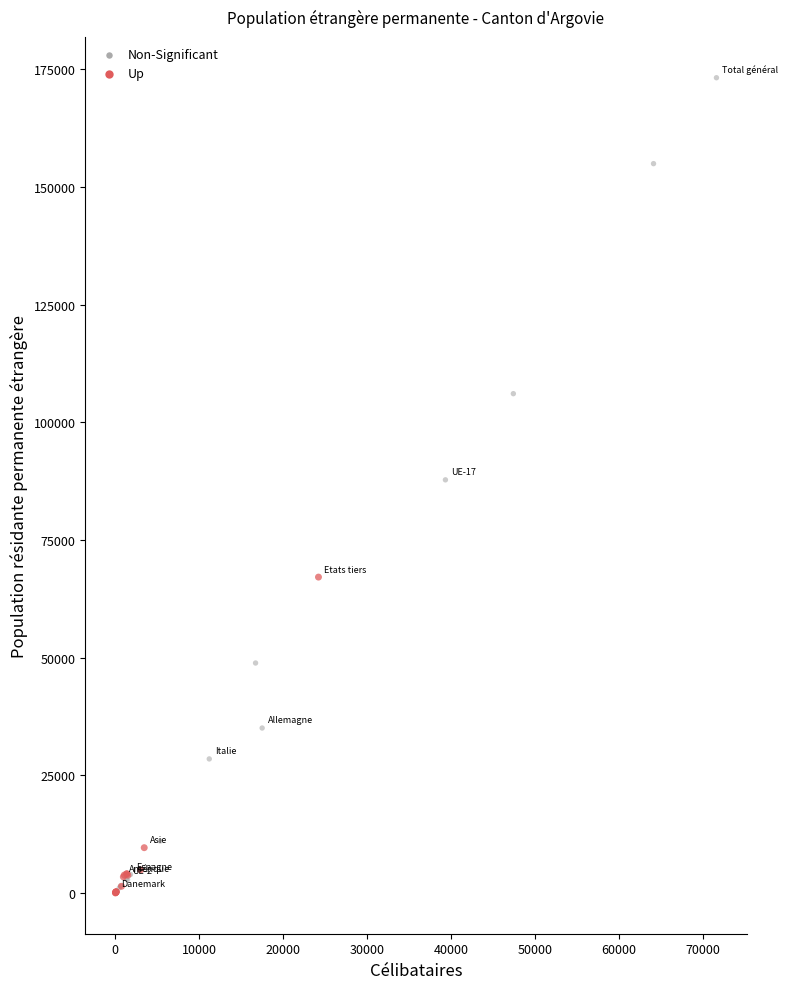

Which series has the largest Y range (max minus min)?

Non-Significant